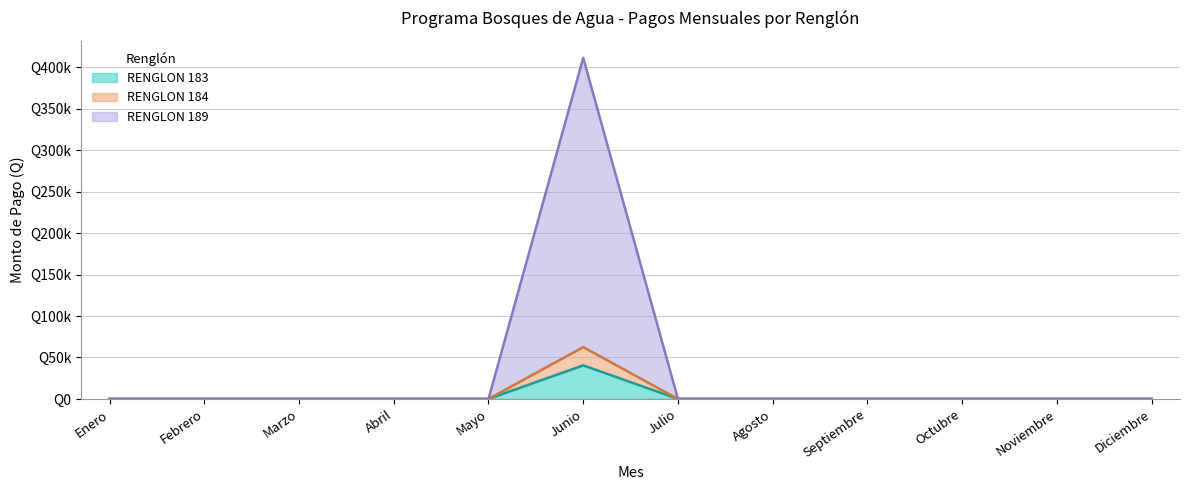

Rank the series at Octubre from highest to lowest value.

RENGLON 183, RENGLON 184, RENGLON 189